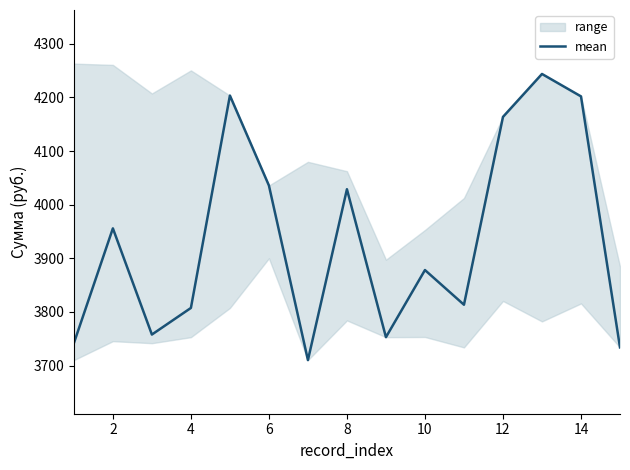

Where does the data first go above 3878?

2